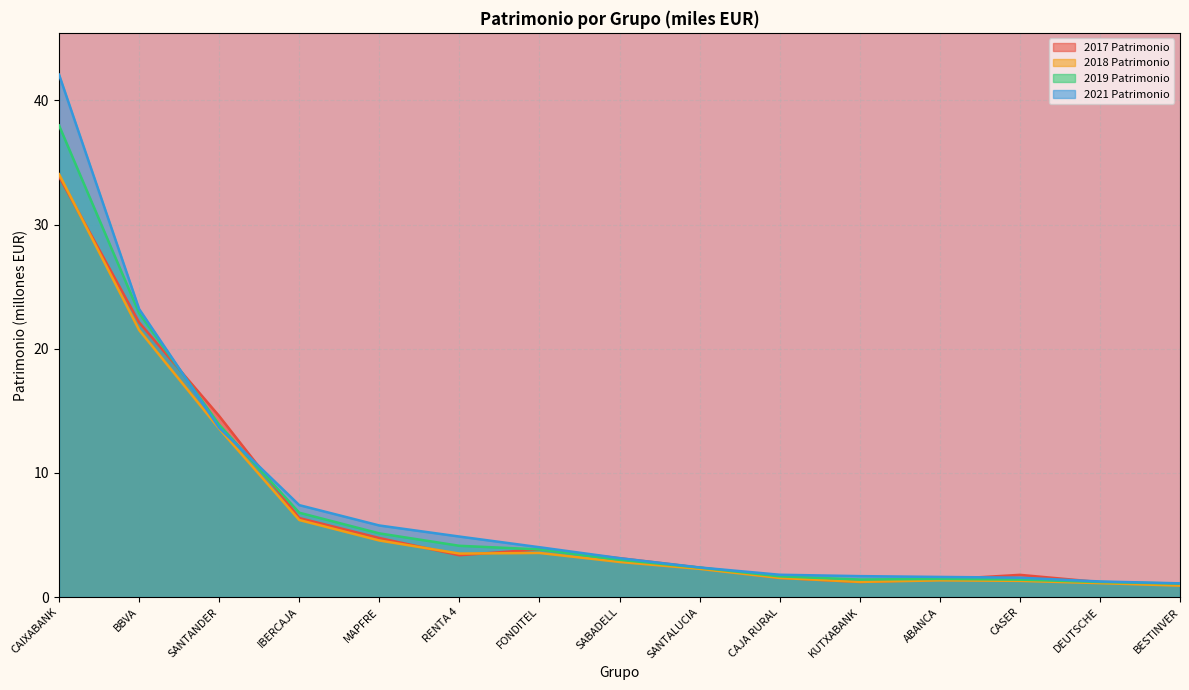

How many series are shown in this chart?

4